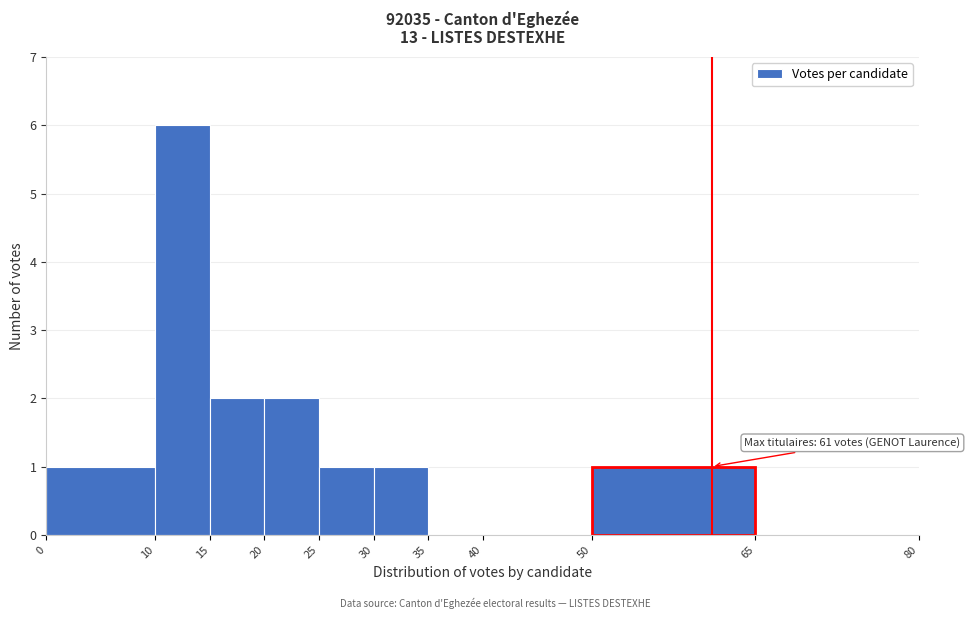

Which range on the x-axis has the tallest bar?

10 to 15